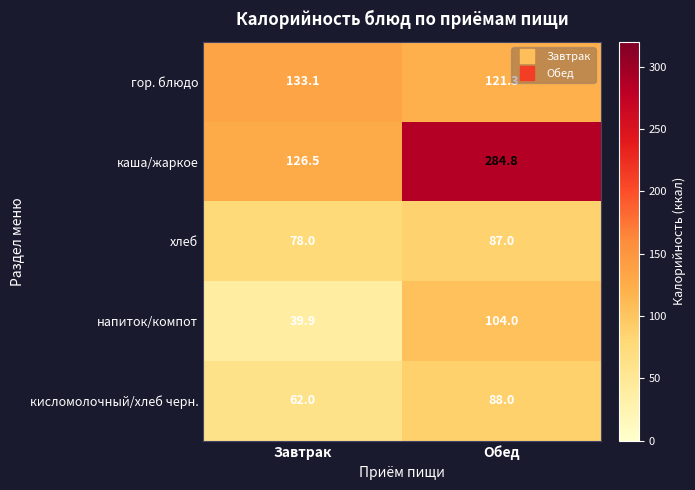

Reading left to right, what are all the values shown in this chart?

гор. блюдо: Завтрак=133.1	Обед=121.3
каша/жаркое: Завтрак=126.5	Обед=284.8
хлеб: Завтрак=78.0	Обед=87.0
напиток/компот: Завтрак=39.9	Обед=104.0
кисломолочный/хлеб черн.: Завтрак=62.0	Обед=88.0